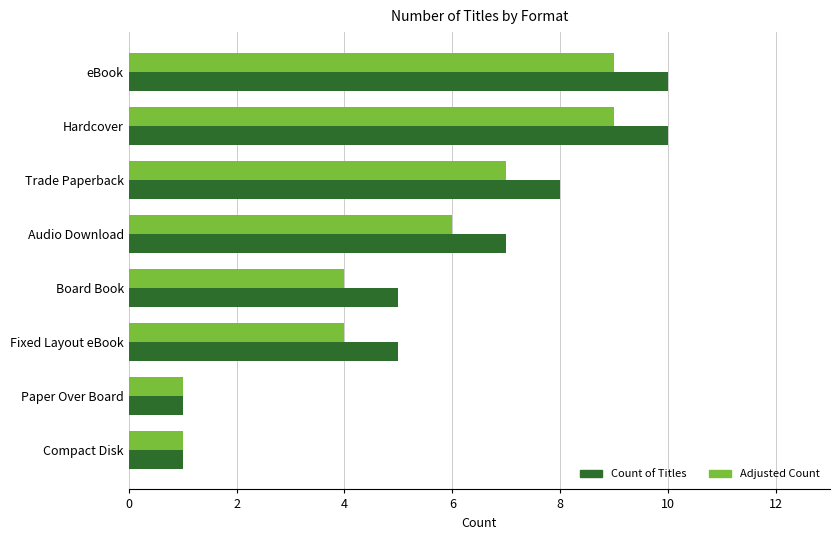

The Adjusted Count series shows 16 at eBook. True or false?

False